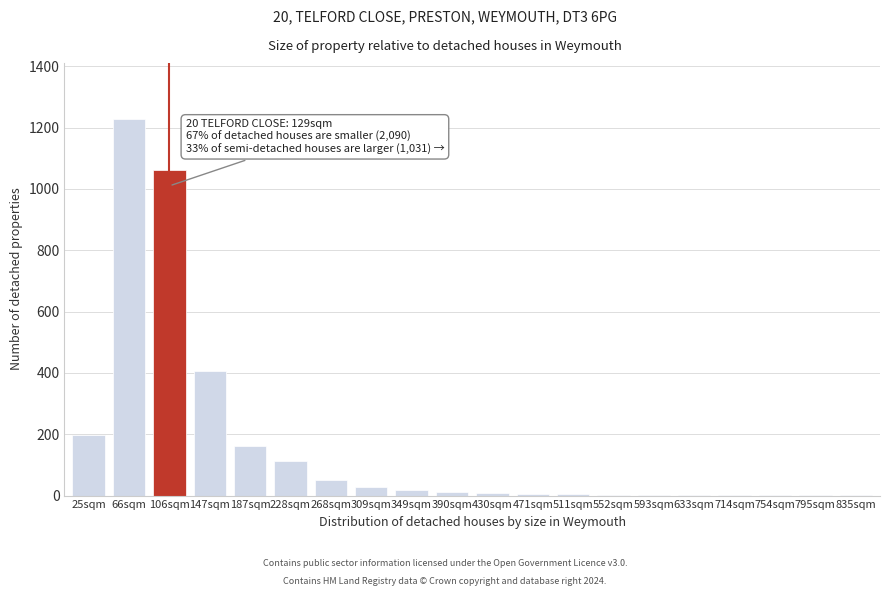

Between 268sqm and 25sqm, which is larger?

25sqm